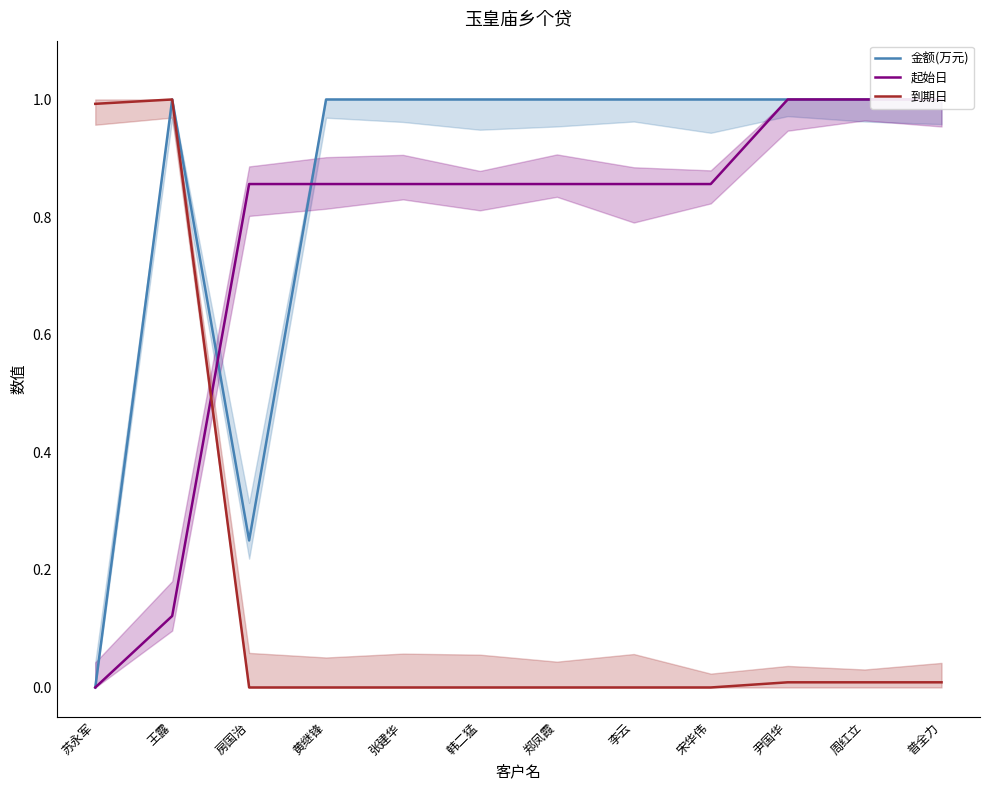

What is the maximum value for 金额(万元)?

1.0